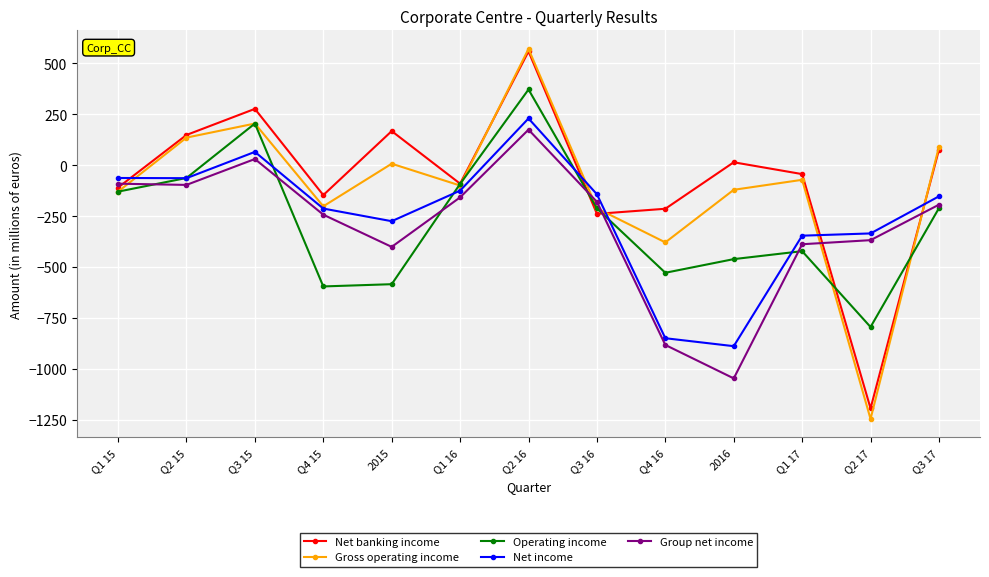

How many distinct data groups are displayed?

5